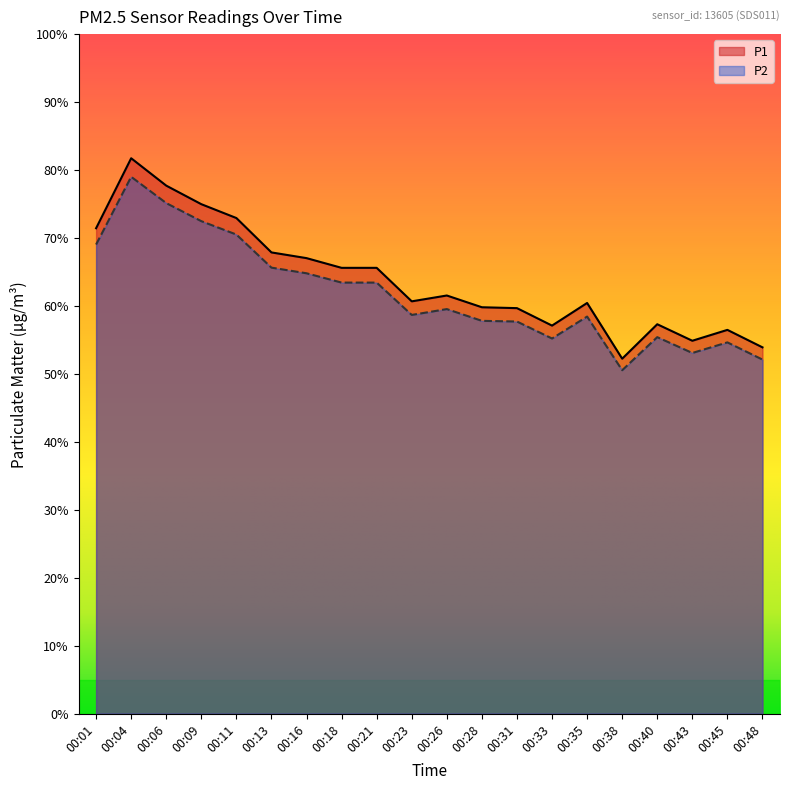

Does the chart have visible grid lines?

No